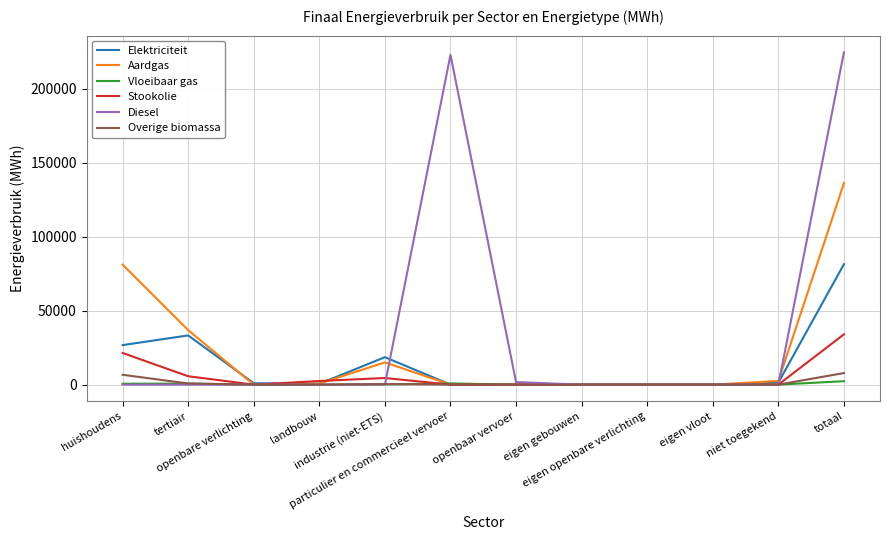

Which series has the widest spread of values?

Diesel